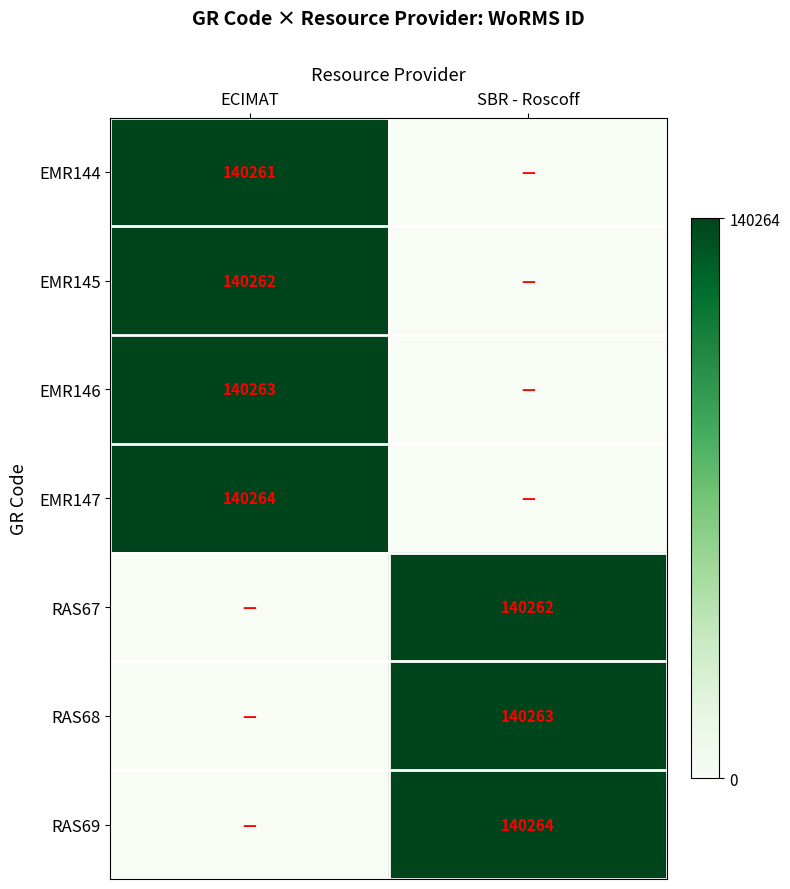

The RAS68 series shows 140263 at SBR - Roscoff. True or false?

True